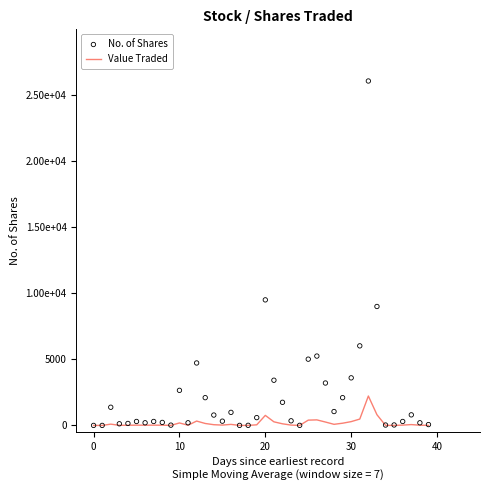

Is the value of No. of Shares at 18 greater than the value of Value Traded at 26?

No